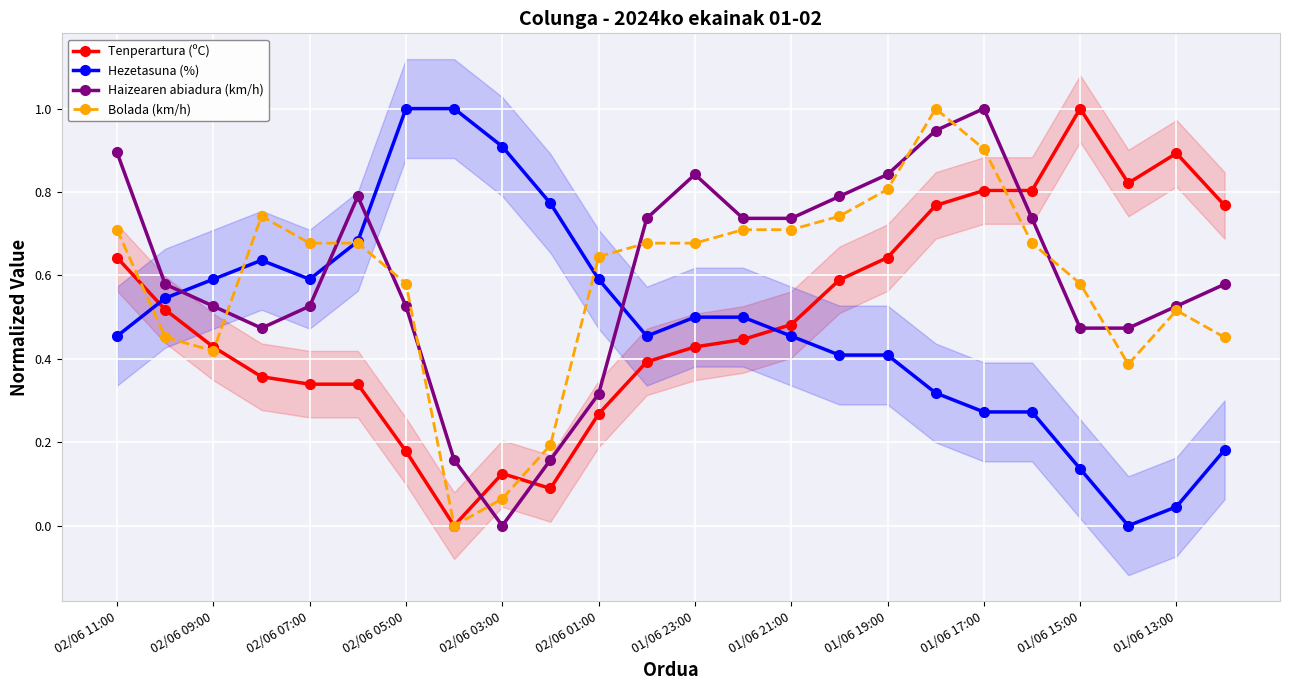

After their last crossing, which series has the higher values: Hezetasuna (%) or Tenperartura (ºC)?

Tenperartura (ºC)